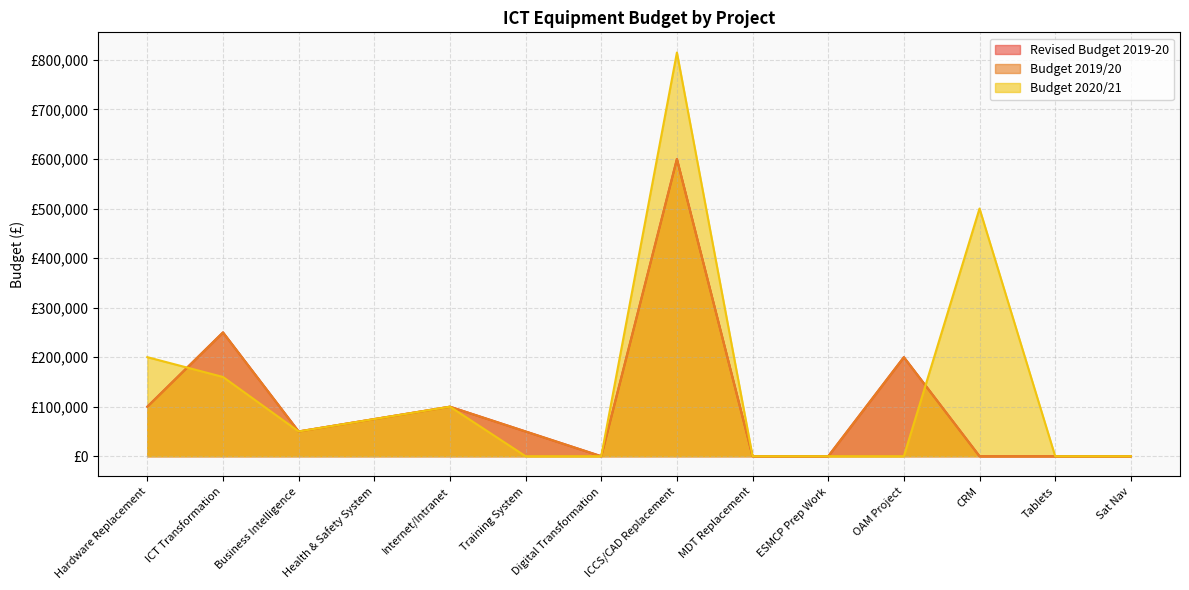

Which category has the highest value across all series?

ICCS/CAD Replacement